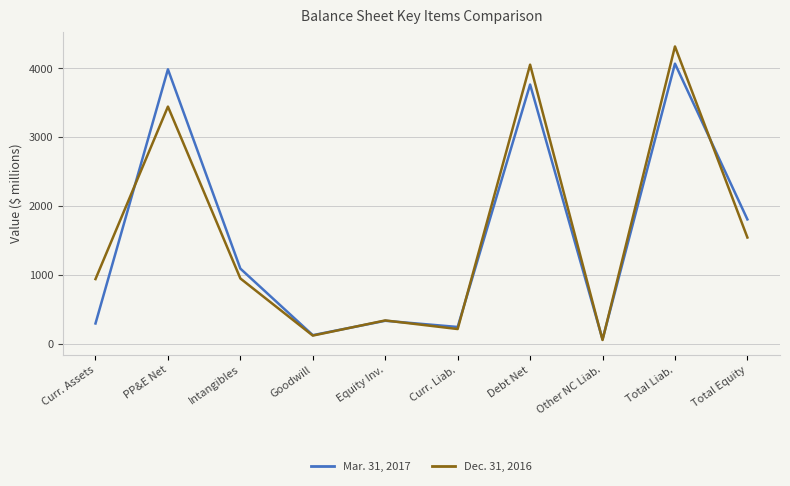

In Mar. 31, 2017, how many points are higher than both neighbors (excluding endpoints)?

4